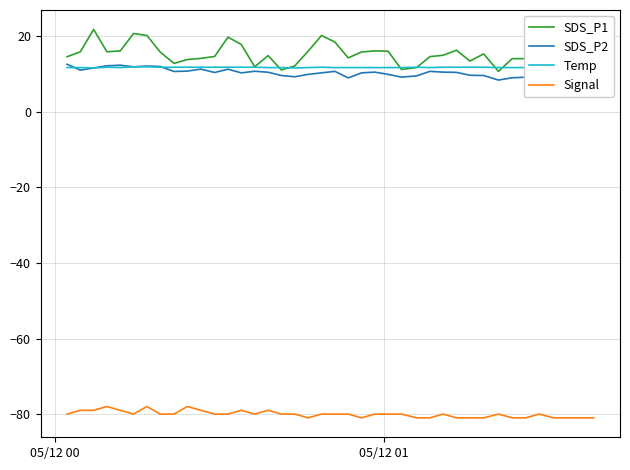

True or false: SDS_P1 has more than 0 interior local peaks.

True